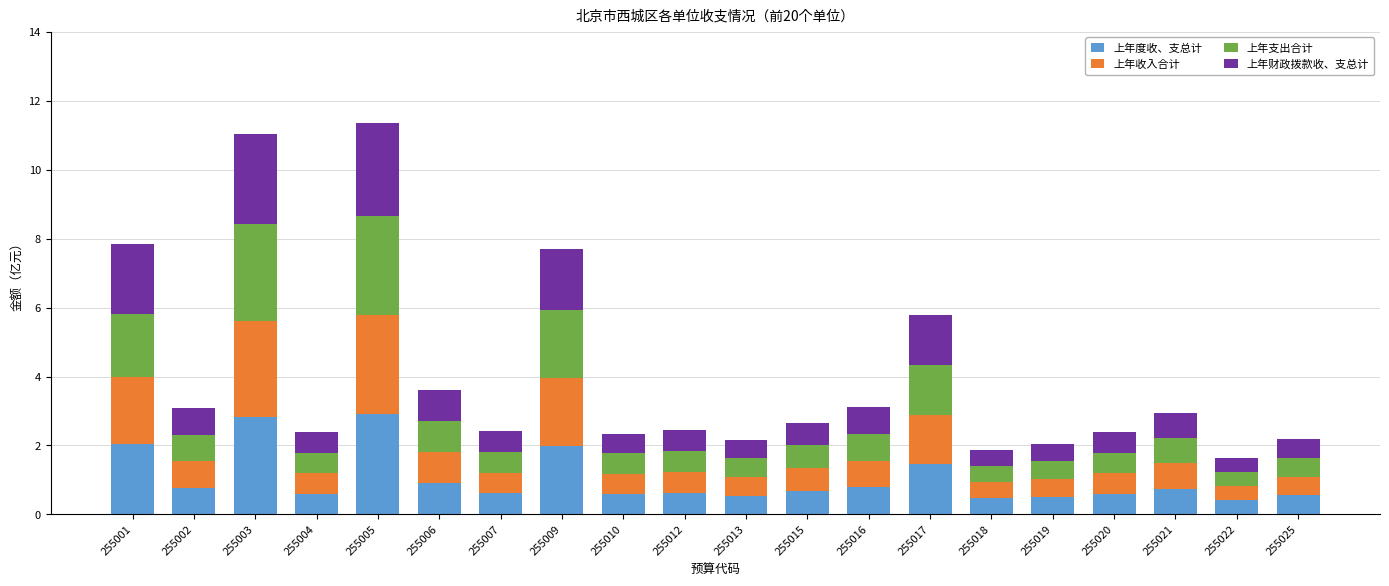

Does the chart contain any negative values?

No